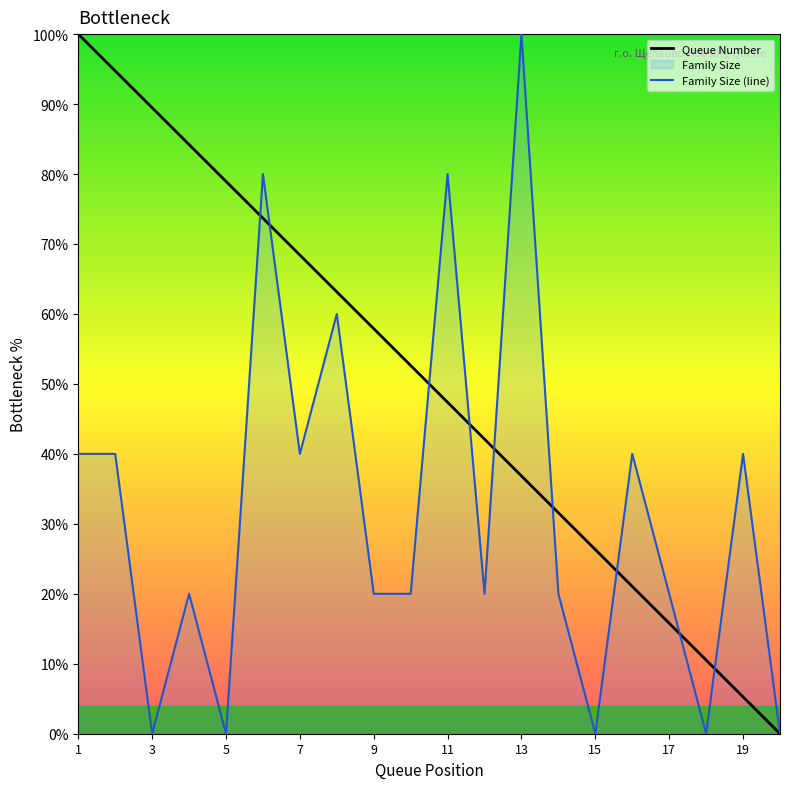

How many lines are shown in the chart?

2